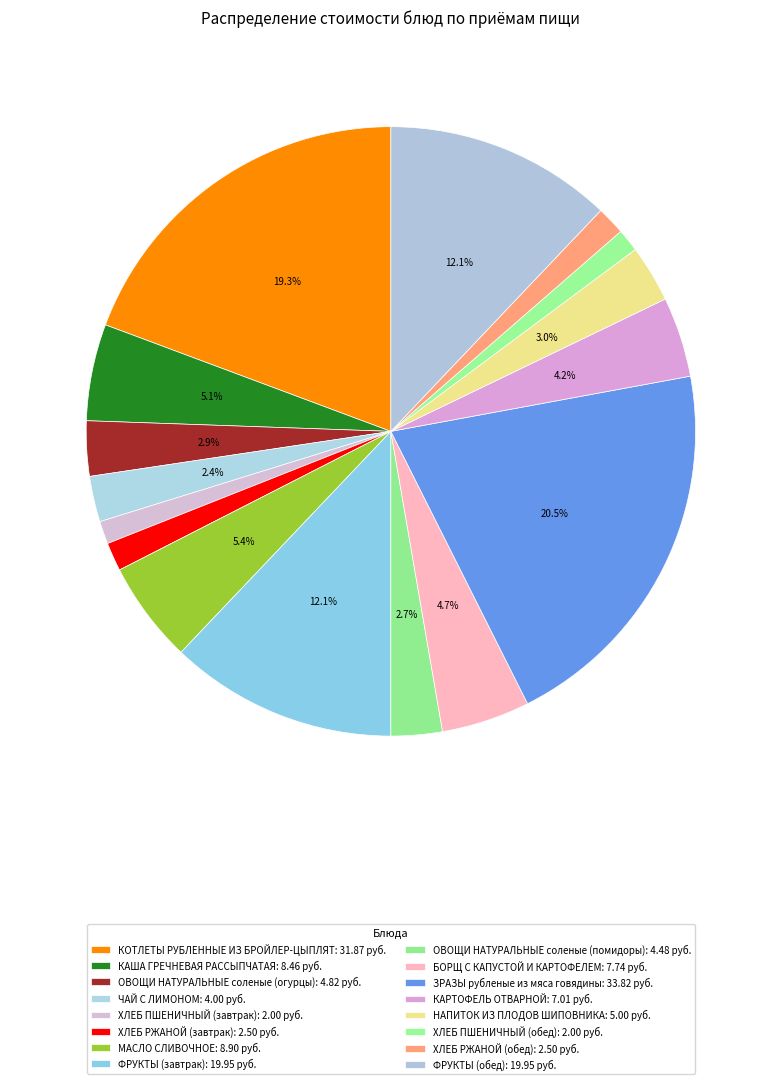

Count the number of slices in the pie.

16